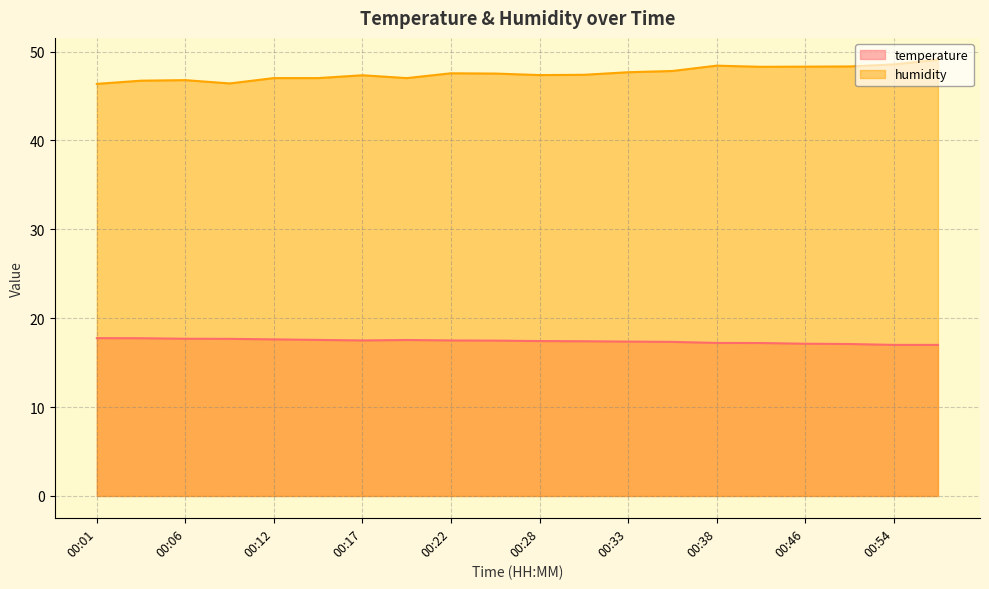

What is the total value across all series at 00:15?

64.6